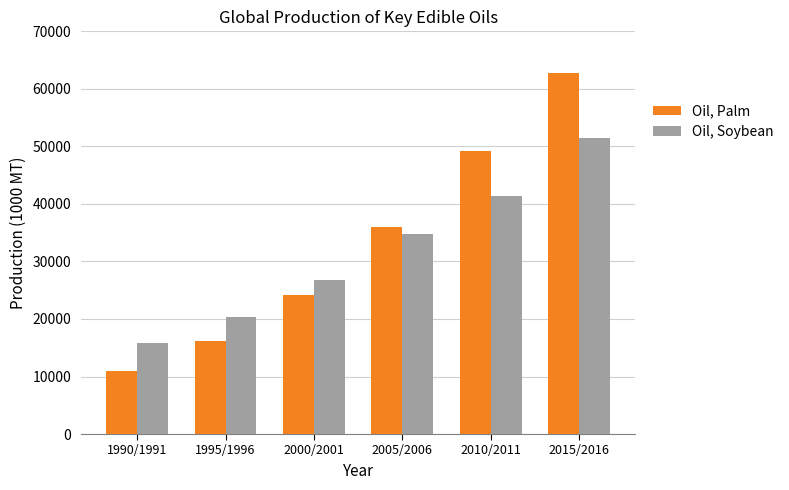

What is the label of the 2nd bar from the left?

1995/1996